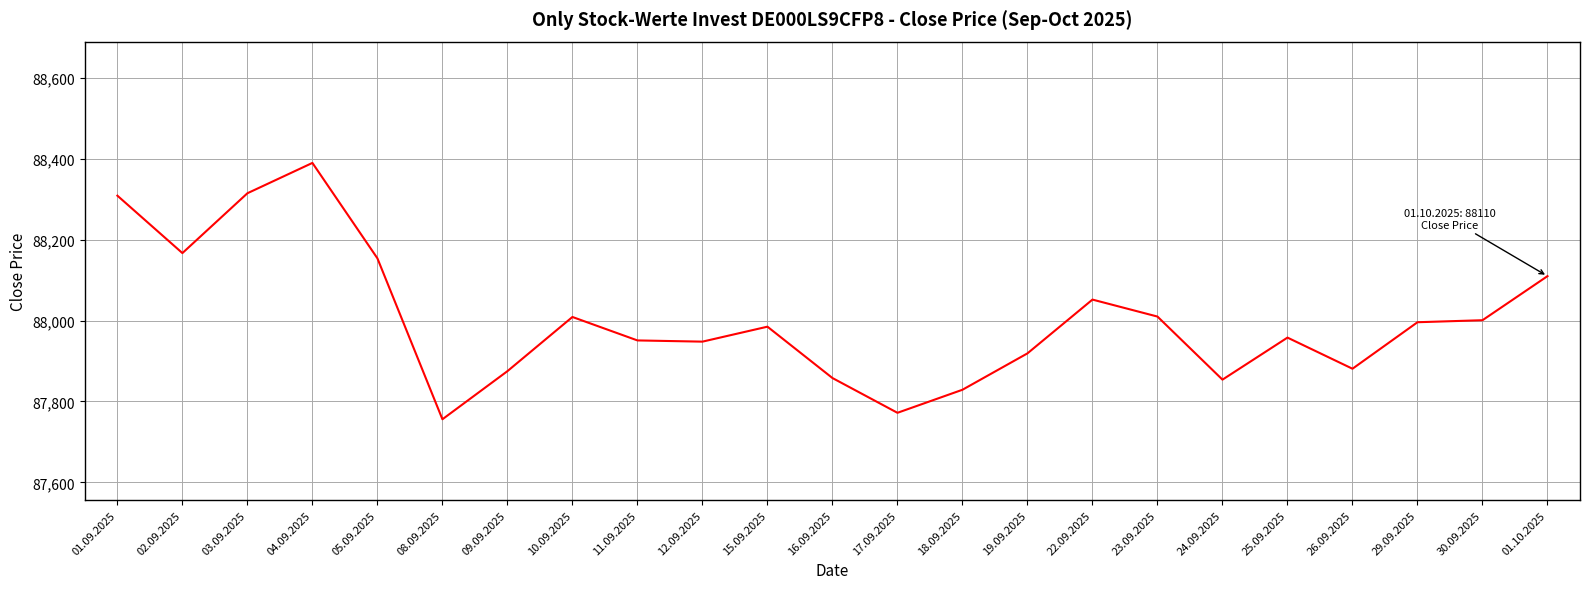

Is it true that the value at 17.09.2025 is 25267?

False